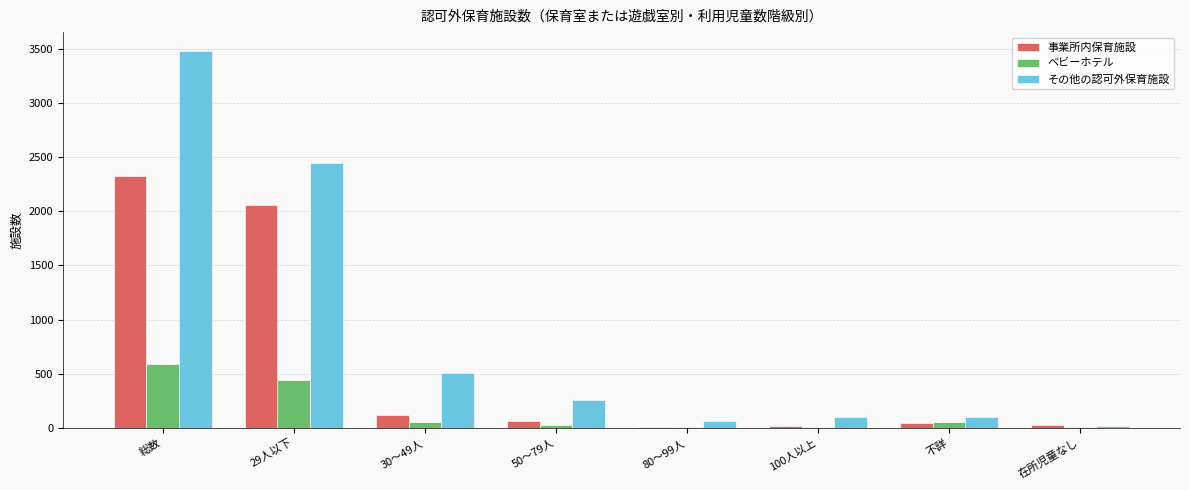

At which category is the sum across all series the highest?

総数